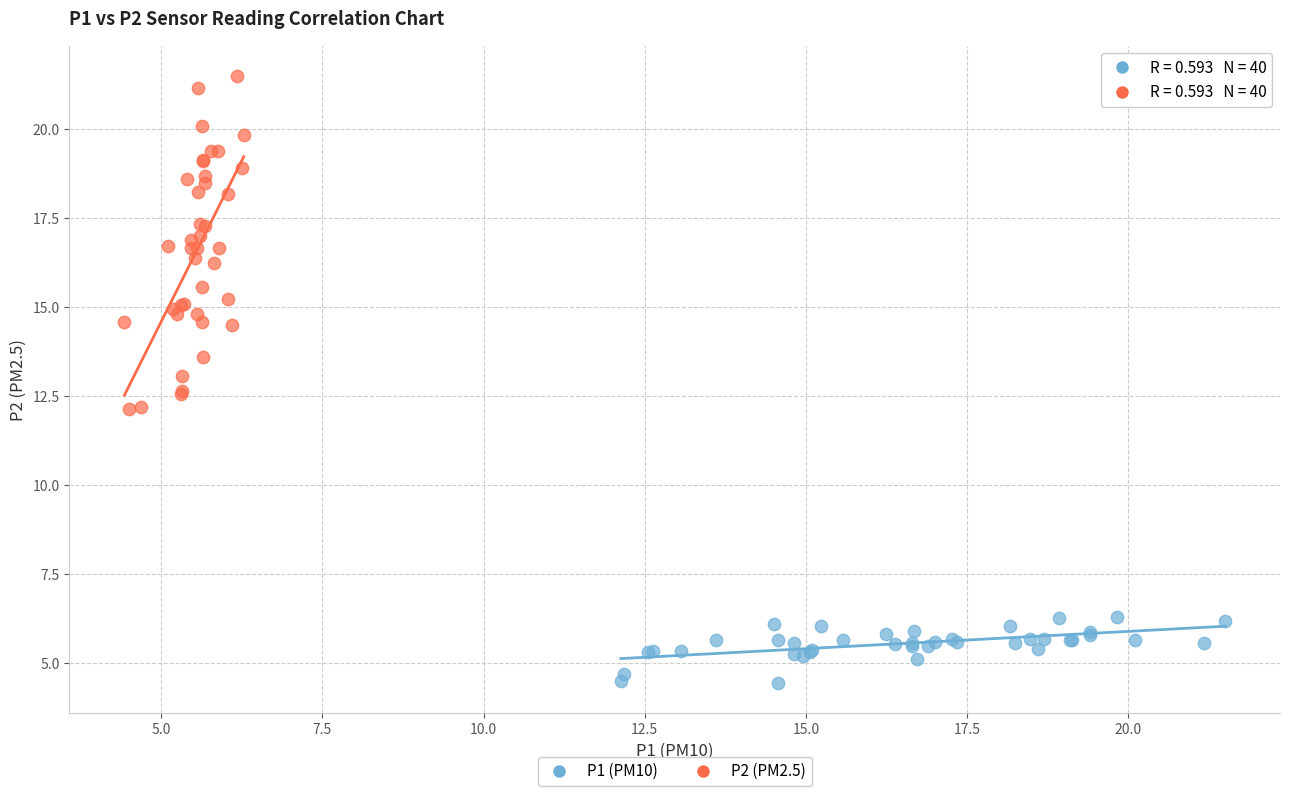

Which series reaches the minimum Y coordinate?

P1 (PM10)